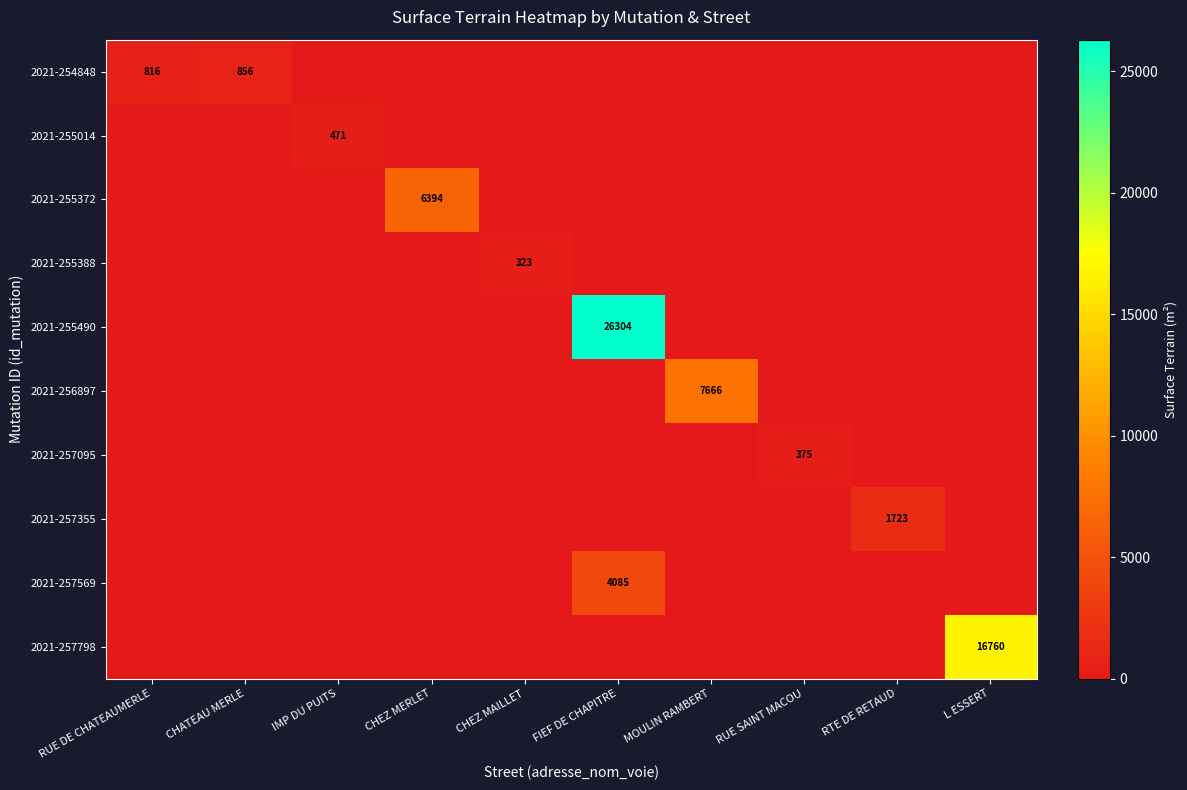

The 2021-254848 series shows 397 at RUE SAINT MACOU. True or false?

False